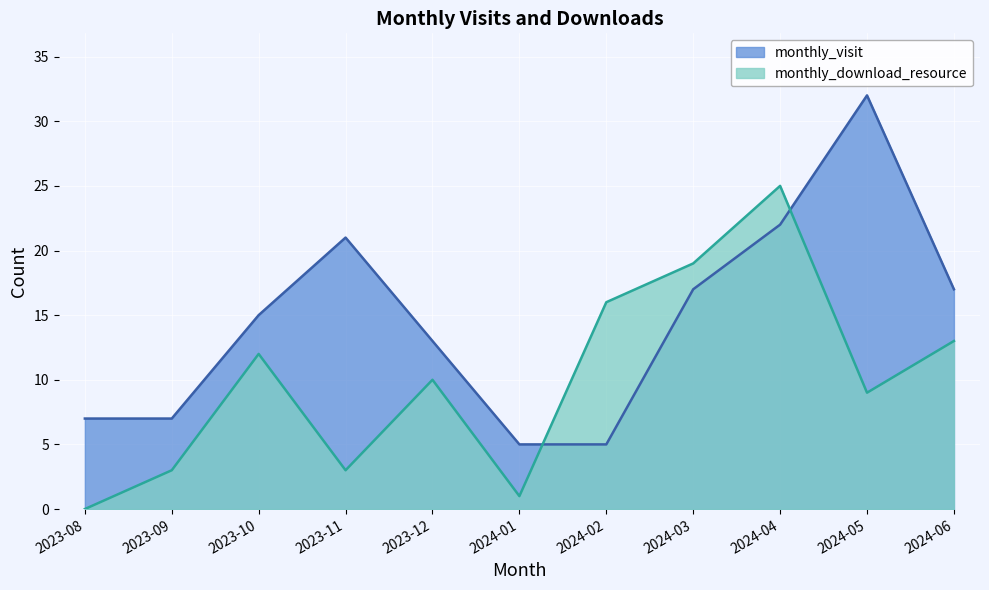

True or false: monthly_visit has more than 1 interior local peaks.

True